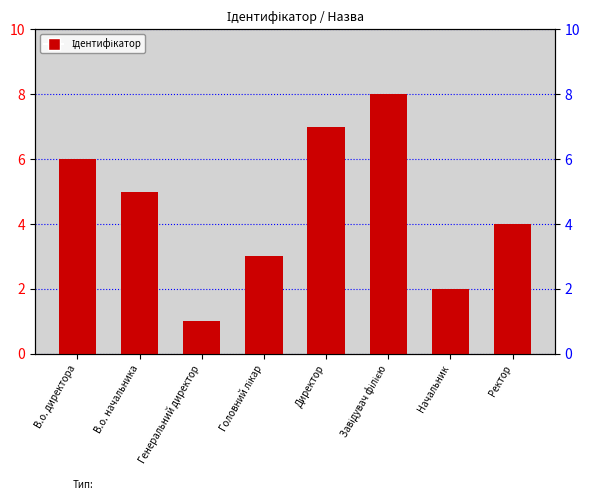

The value at Ректор is 2. True or false?

False